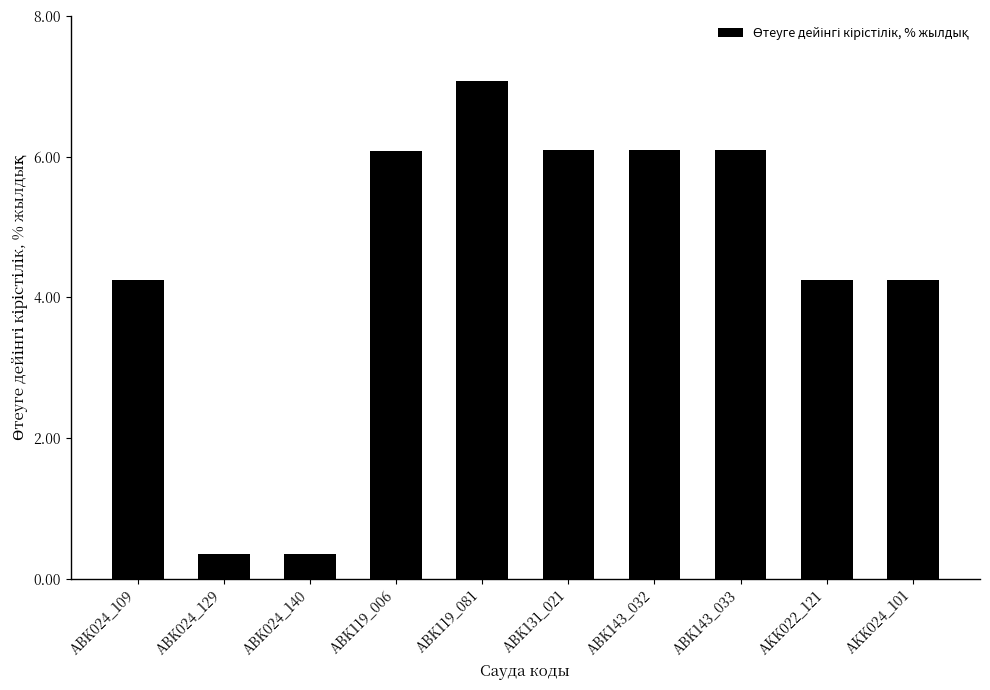

What is the average value?

4.5